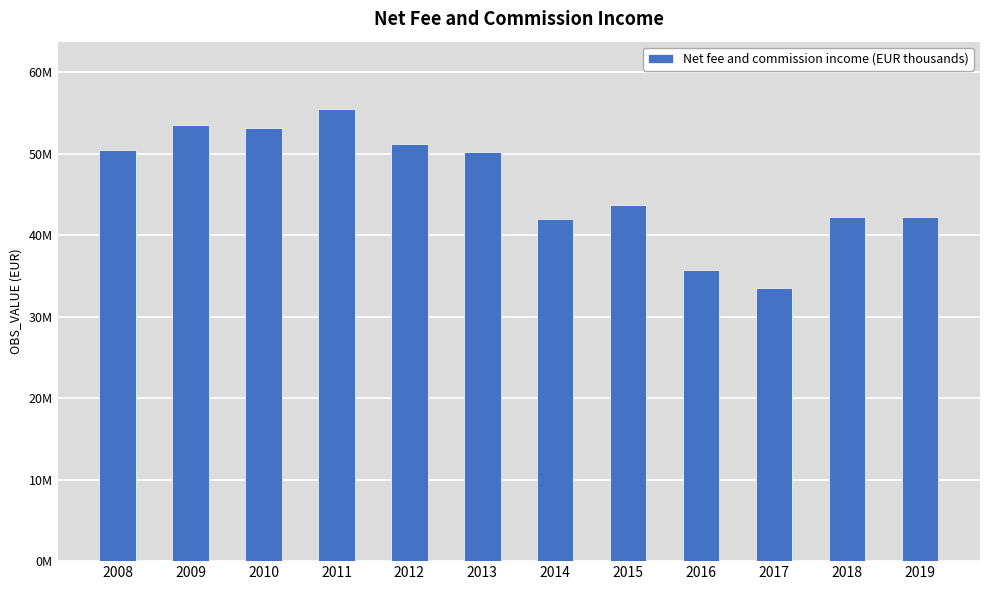

Are the bars horizontal?

No